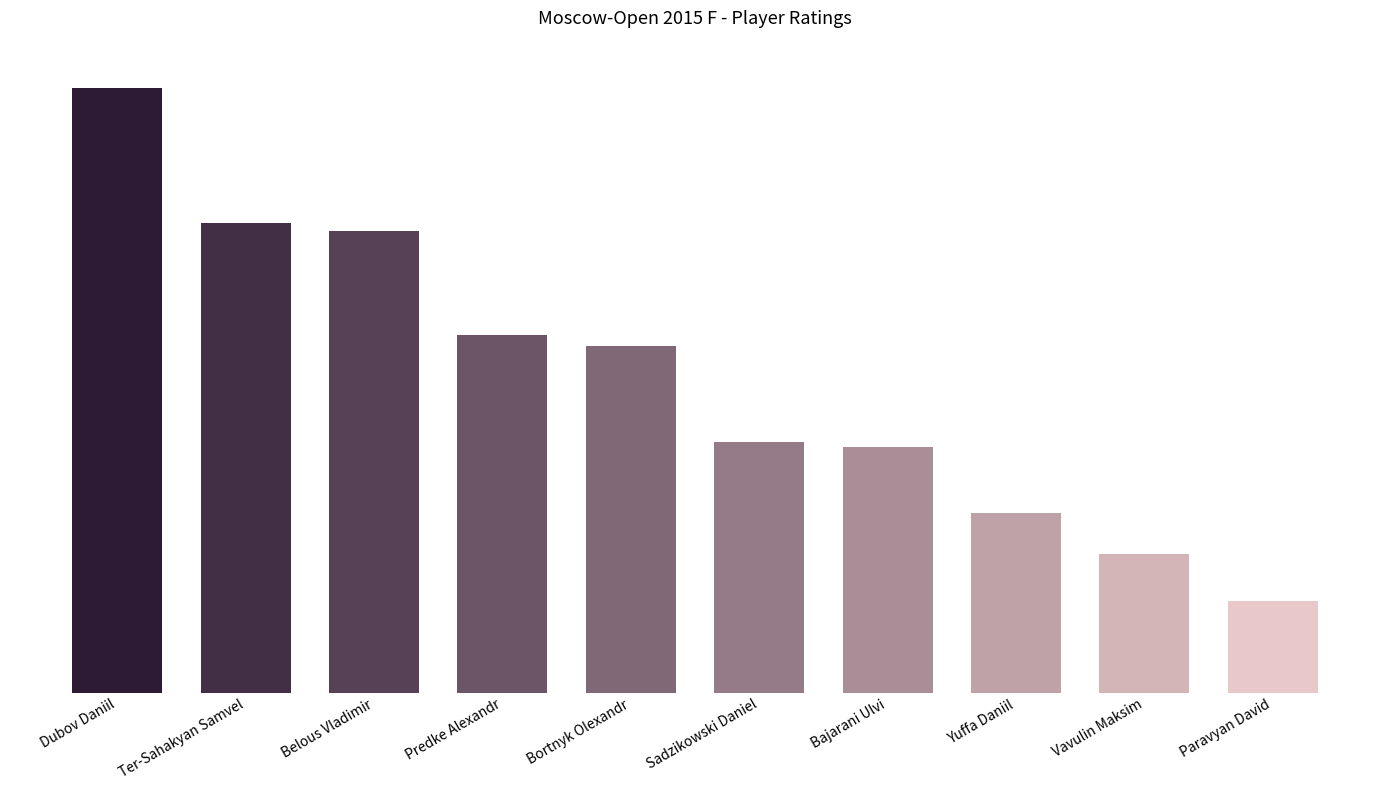

What is the maximum value shown in the chart?

2632